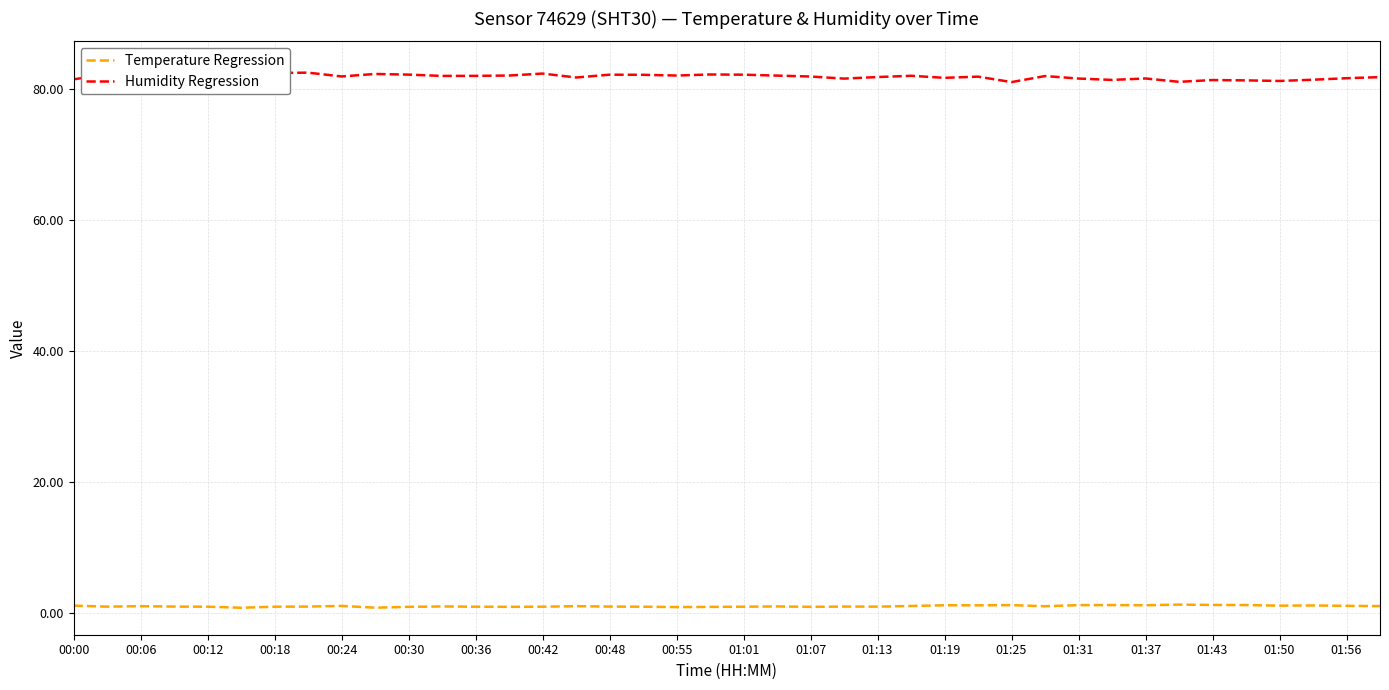

What is the difference between the maximum and minimum values in the Humidity Regression series?

2.1